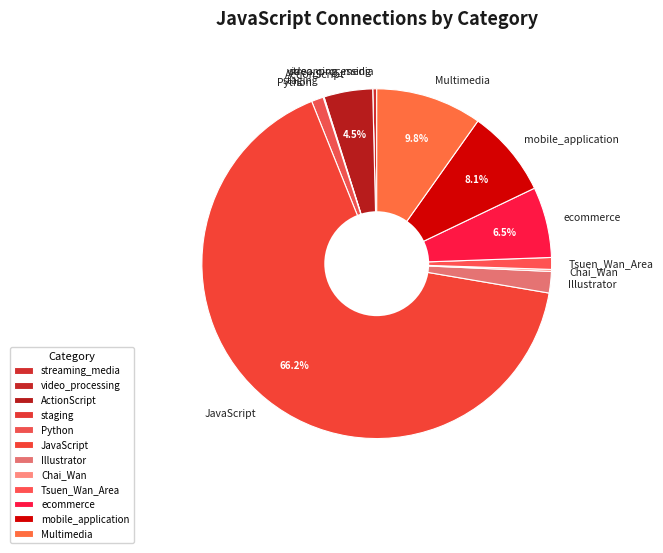

Approximately how many times larger is the value at Tsuen_Wan_Area compared to ActionScript?

0.2